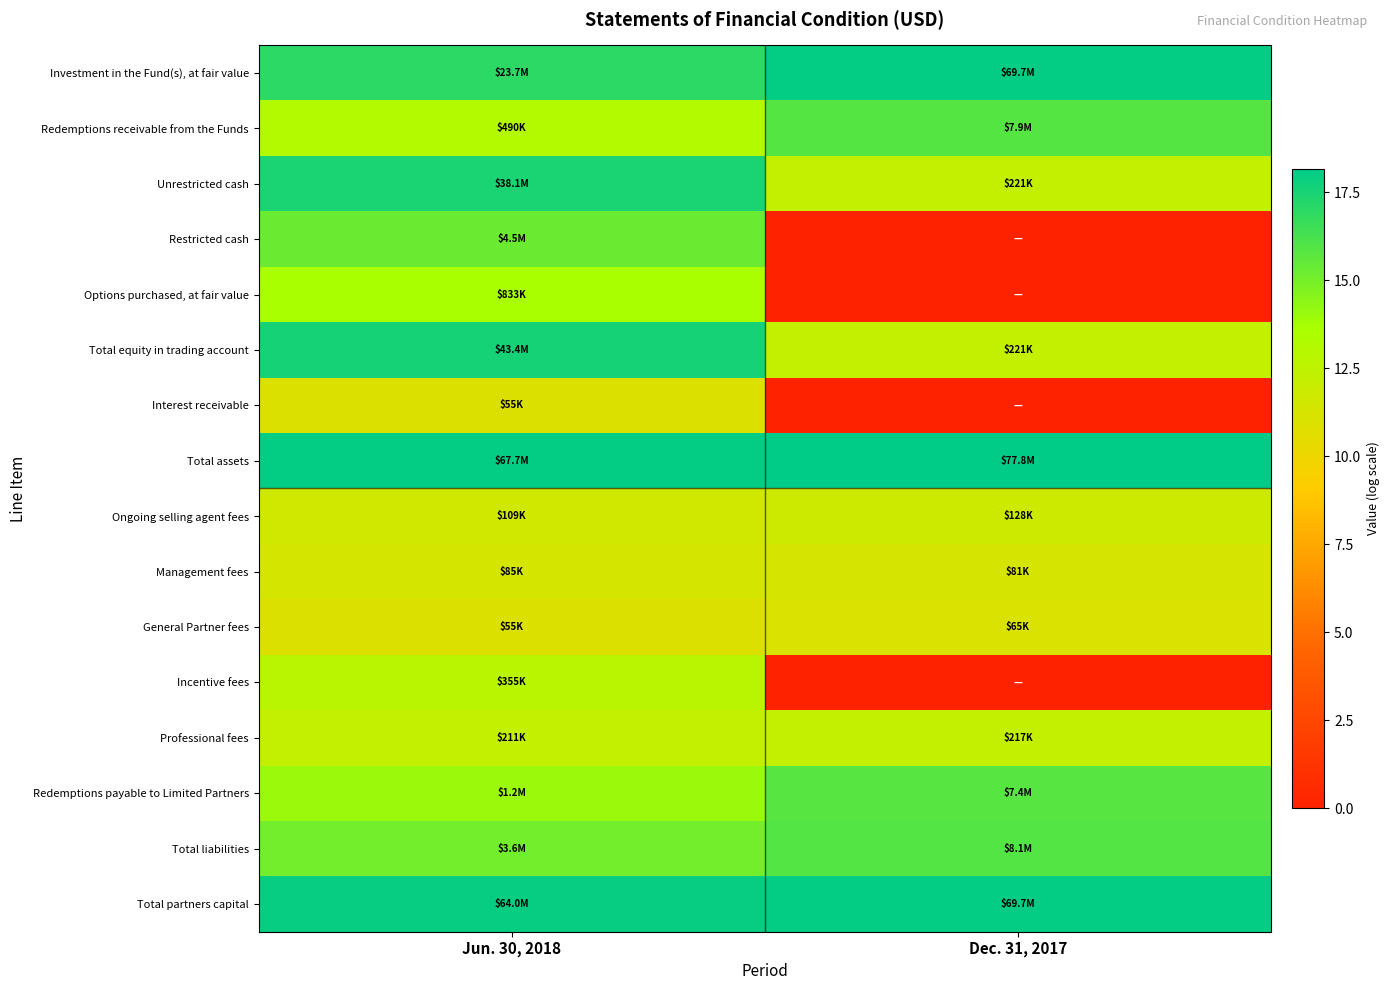

Reading left to right, list all the values displayed in this chart.

Investment in the Fund(s), at fair value: Jun. 30, 2018=17.0	Dec. 31, 2017=18.1
Redemptions receivable from the Funds: Jun. 30, 2018=13.1	Dec. 31, 2017=15.9
Unrestricted cash: Jun. 30, 2018=17.5	Dec. 31, 2017=12.3
Restricted cash: Jun. 30, 2018=15.3	Dec. 31, 2017=0.0
Options purchased, at fair value: Jun. 30, 2018=13.6	Dec. 31, 2017=0.0
Total equity in trading account: Jun. 30, 2018=17.6	Dec. 31, 2017=12.3
Interest receivable: Jun. 30, 2018=10.9	Dec. 31, 2017=0.0
Total assets: Jun. 30, 2018=18.0	Dec. 31, 2017=18.2
Ongoing selling agent fees: Jun. 30, 2018=11.6	Dec. 31, 2017=11.8
Management fees: Jun. 30, 2018=11.3	Dec. 31, 2017=11.3
General Partner fees: Jun. 30, 2018=10.9	Dec. 31, 2017=11.1
Incentive fees: Jun. 30, 2018=12.8	Dec. 31, 2017=0.0
Professional fees: Jun. 30, 2018=12.3	Dec. 31, 2017=12.3
Redemptions payable to Limited Partners: Jun. 30, 2018=14.0	Dec. 31, 2017=15.8
Total liabilities: Jun. 30, 2018=15.1	Dec. 31, 2017=15.9
Total partners capital: Jun. 30, 2018=18.0	Dec. 31, 2017=18.1